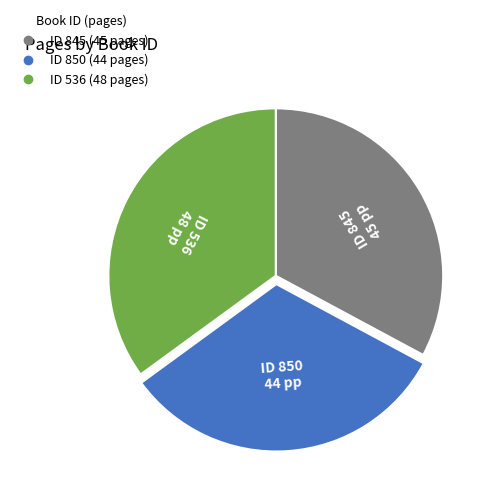

Does any single category account for the majority?

No